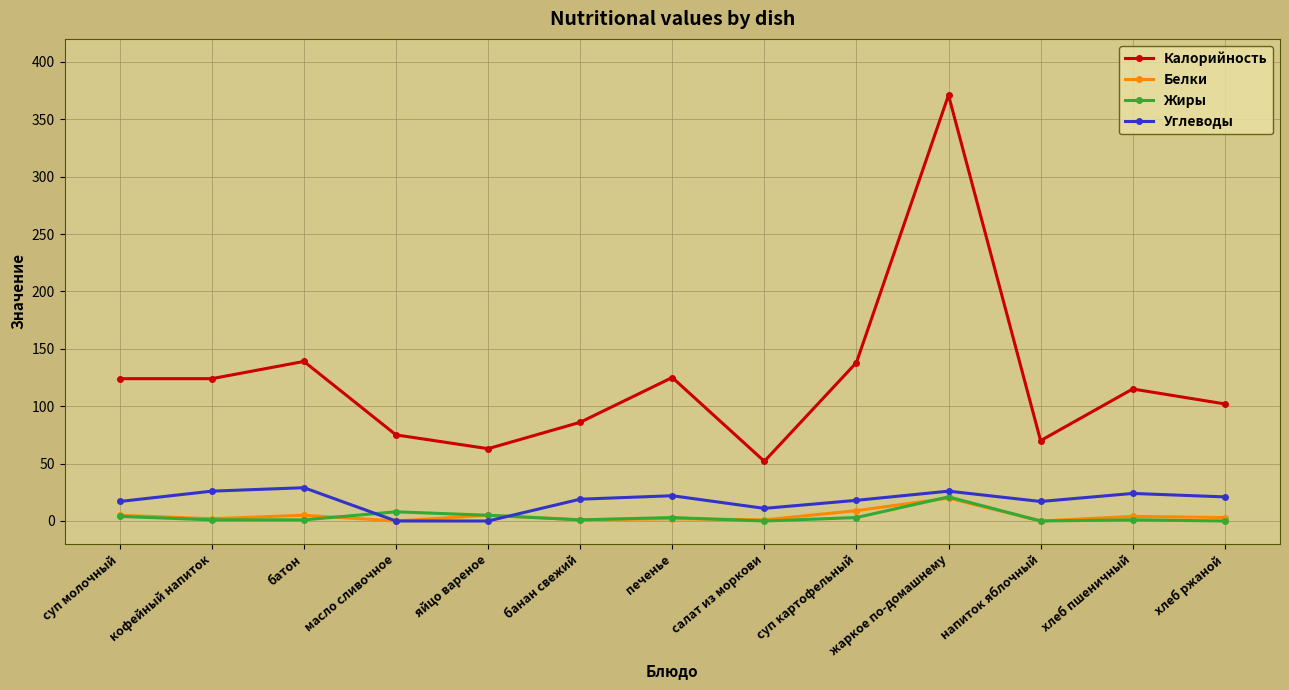

How many values in the Углеводы series are below 19?

6